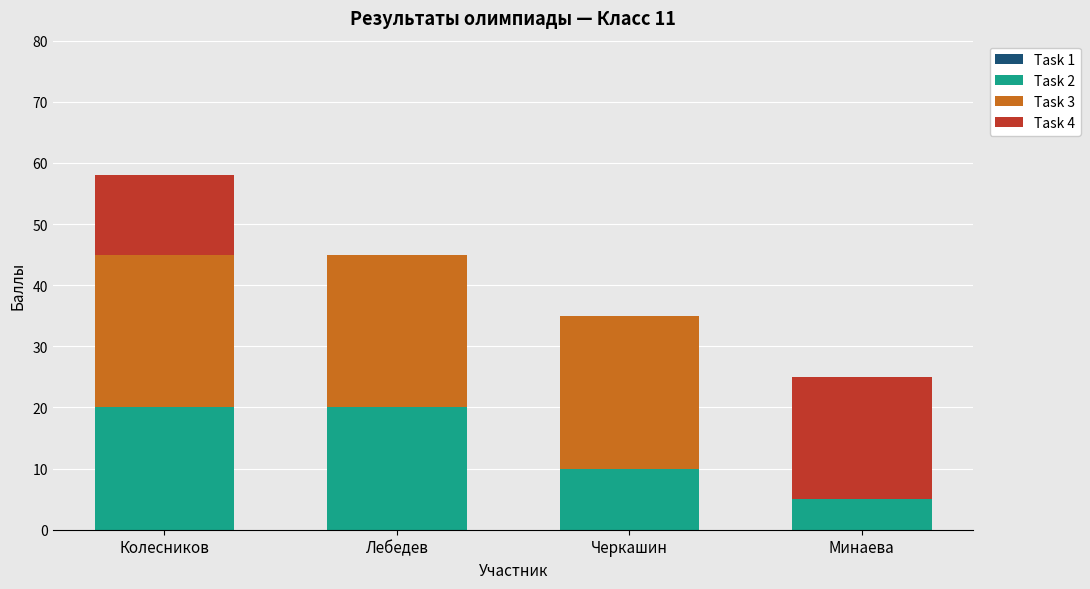

The value of Task 2 at Колесников is 9. True or false?

False